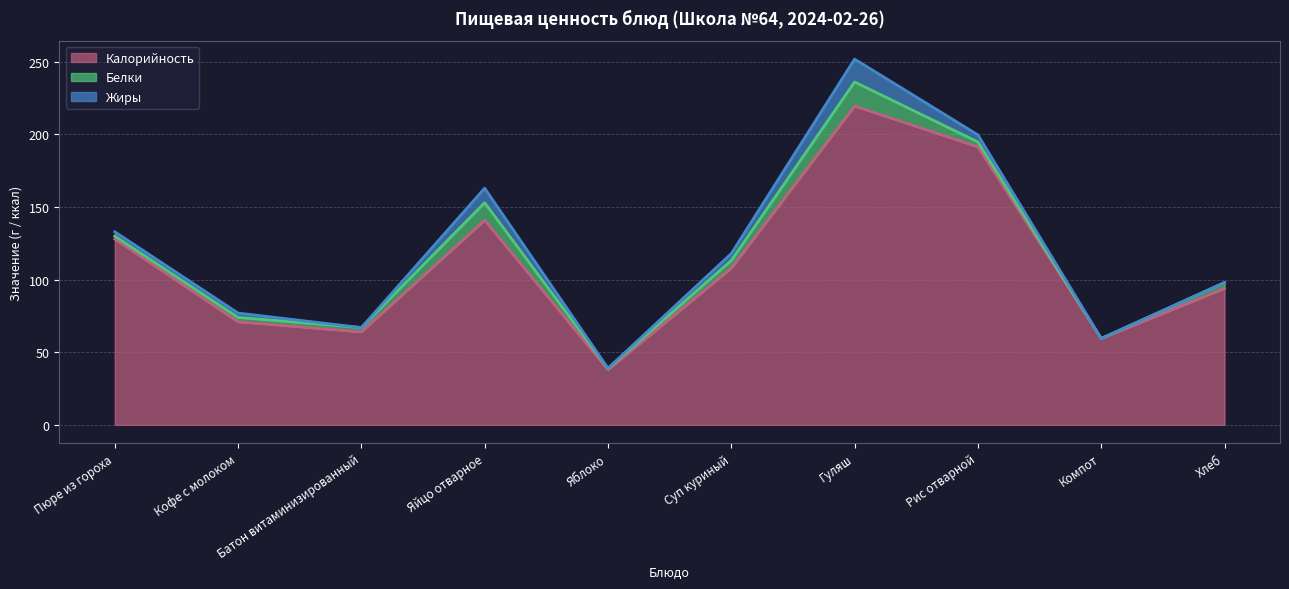

After their last crossing, which series has the higher values: Белки or Жиры?

Жиры